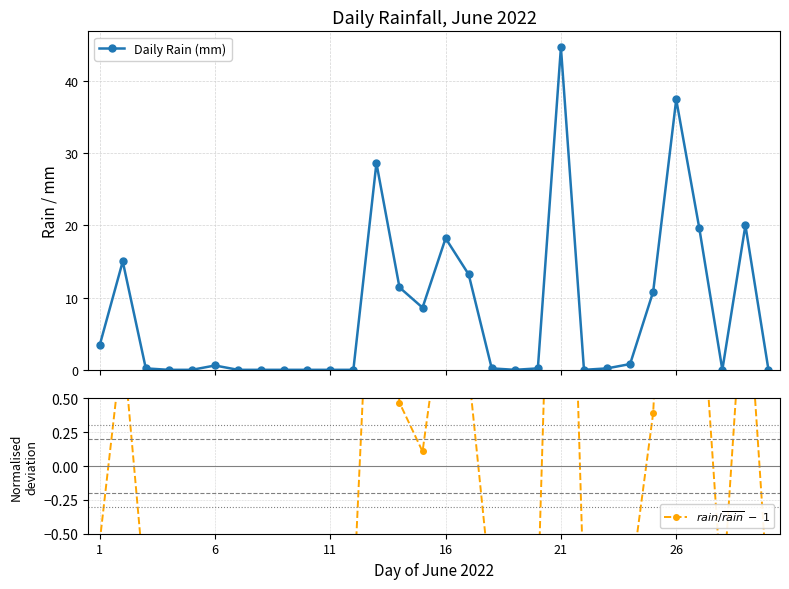

How many values in $rain/\overline{rain}\;-\;1$ are above zero?

11